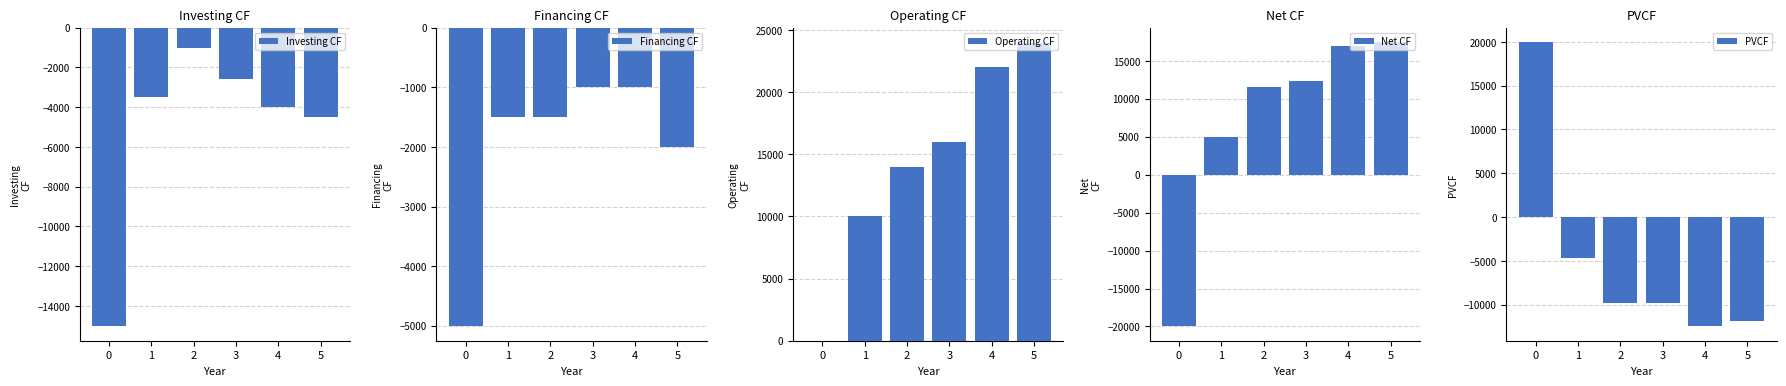

Read the PVCF value at 0.

20000.0